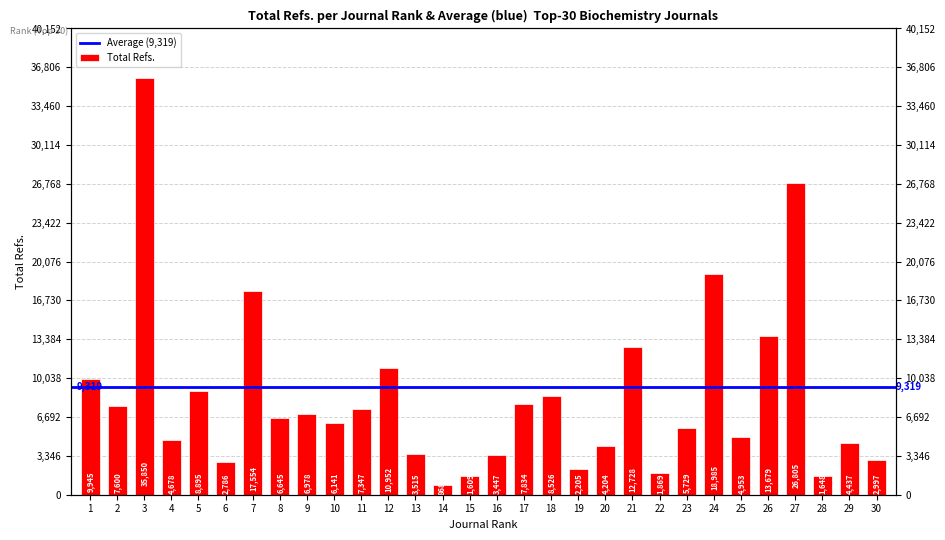

What is the change in value from 27 to 29?

-22368